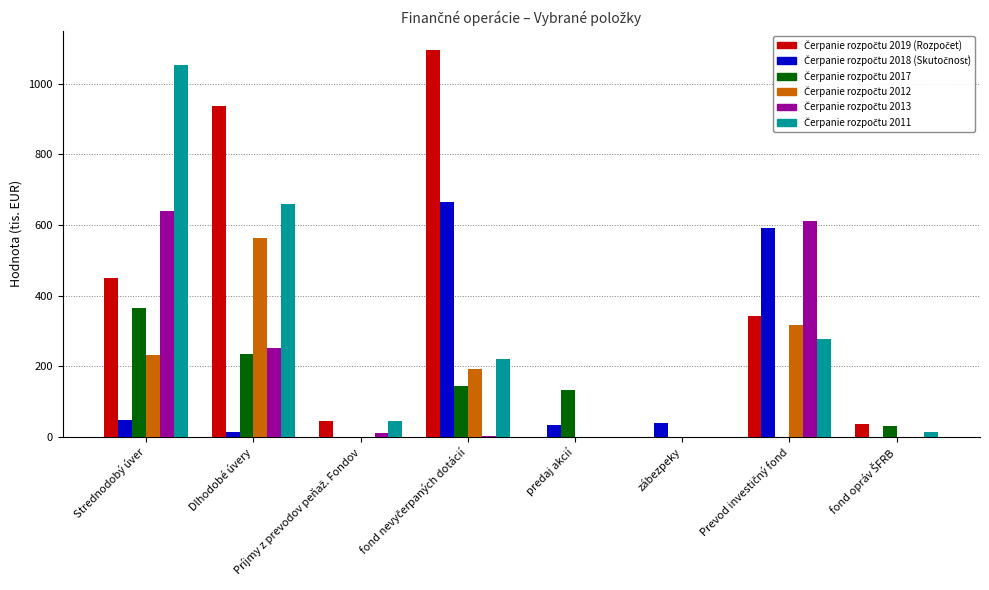

What is the total value across all series at predaj akcií?

166.7